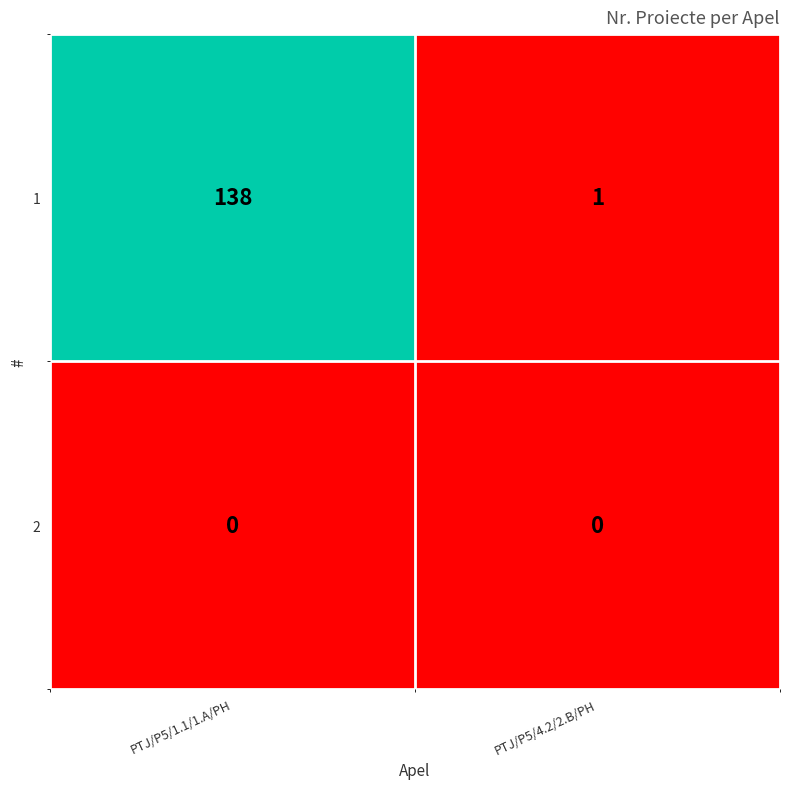

Rank the series at PTJ/P5/1.1/1.A/PH from lowest to highest value.

2, 1